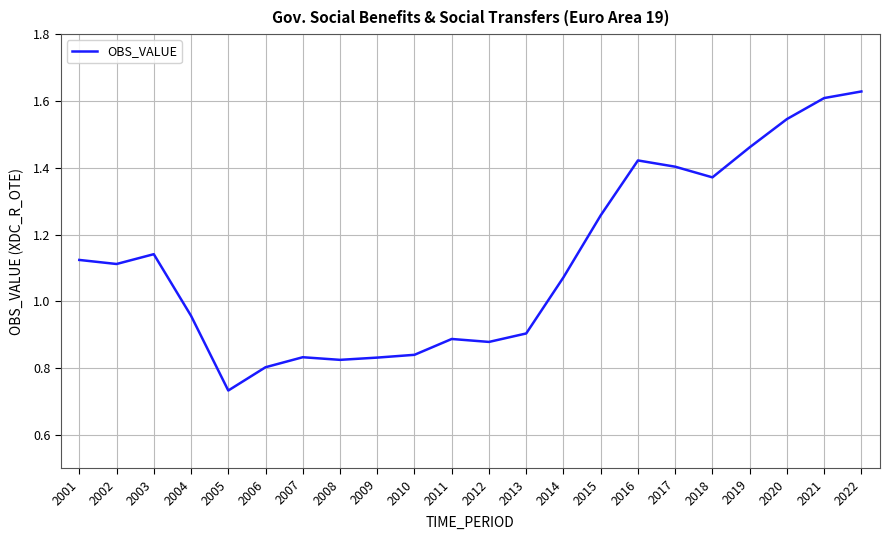

At which label does the data first exceed 1?

2001